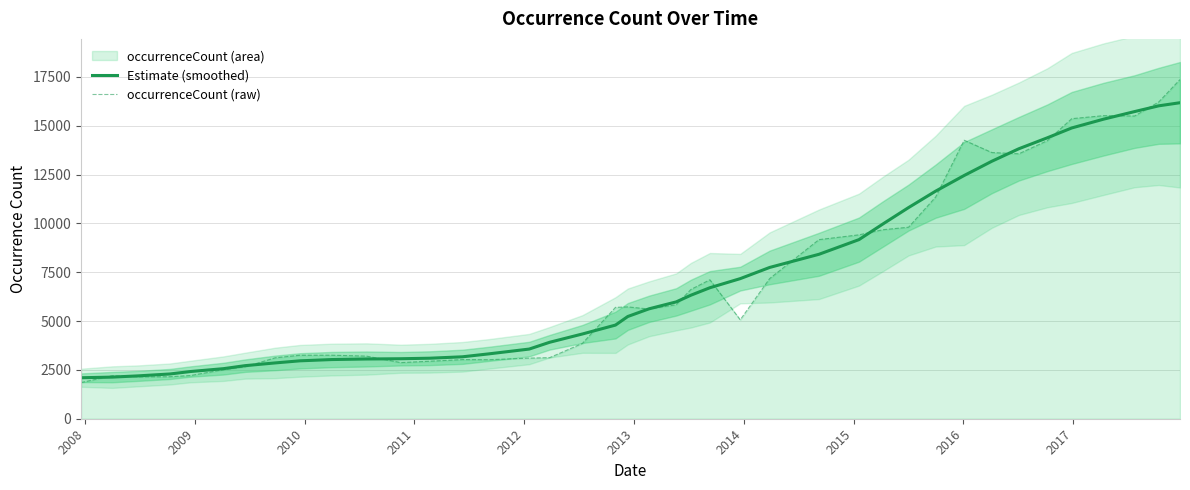

What is the lowest value of the occurrenceCount (raw) series?

1850.0